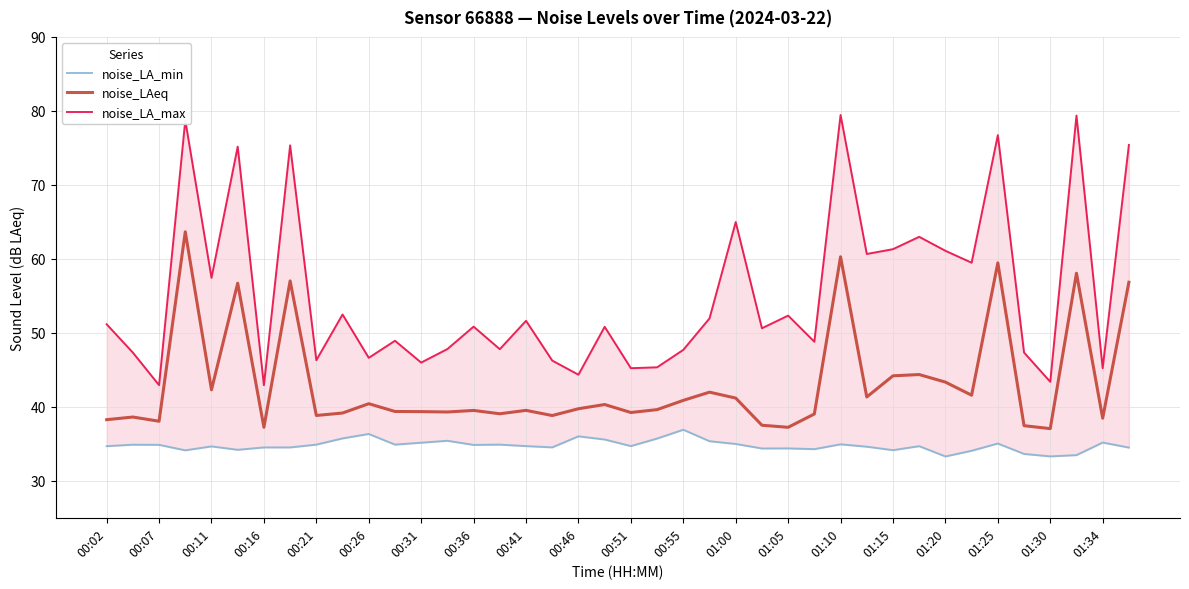

Is it true that noise_LAeq equals 39.4 at 00:31?

True